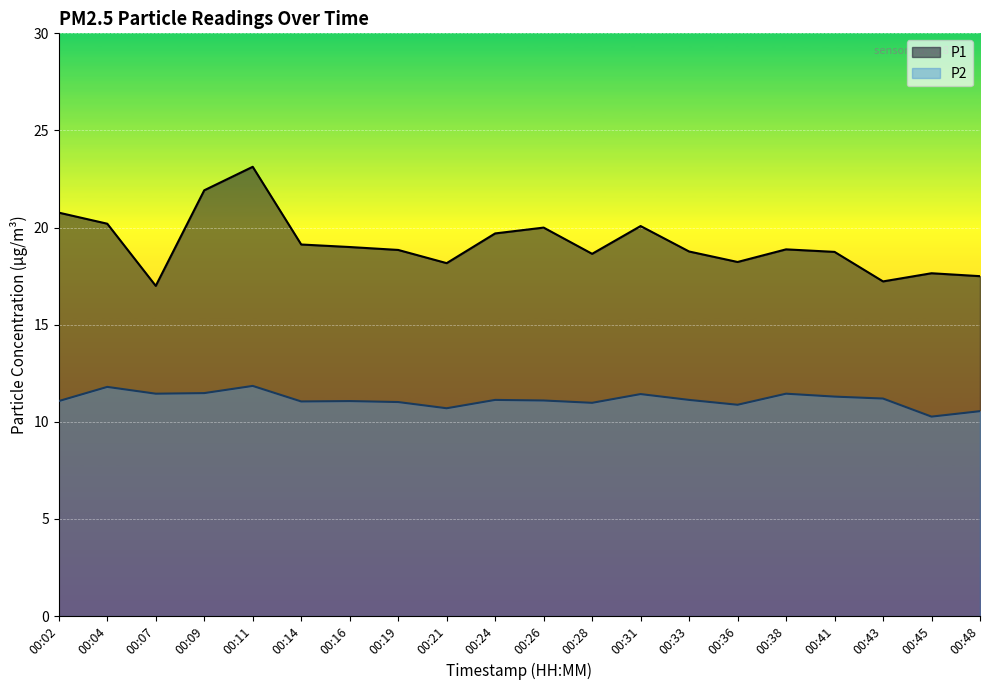

At how many categories does at least one series exceed 11?

20